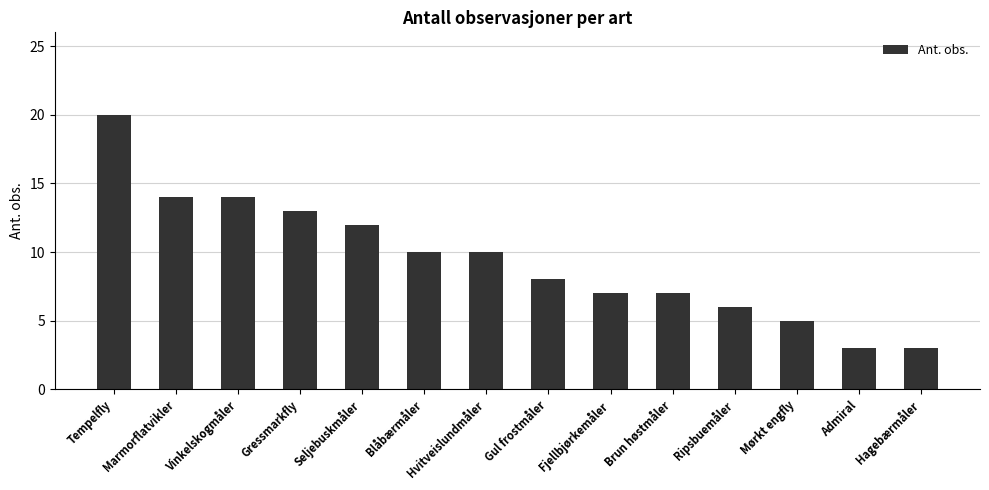

Is it true that the value at Gul frostmåler is 5?

False